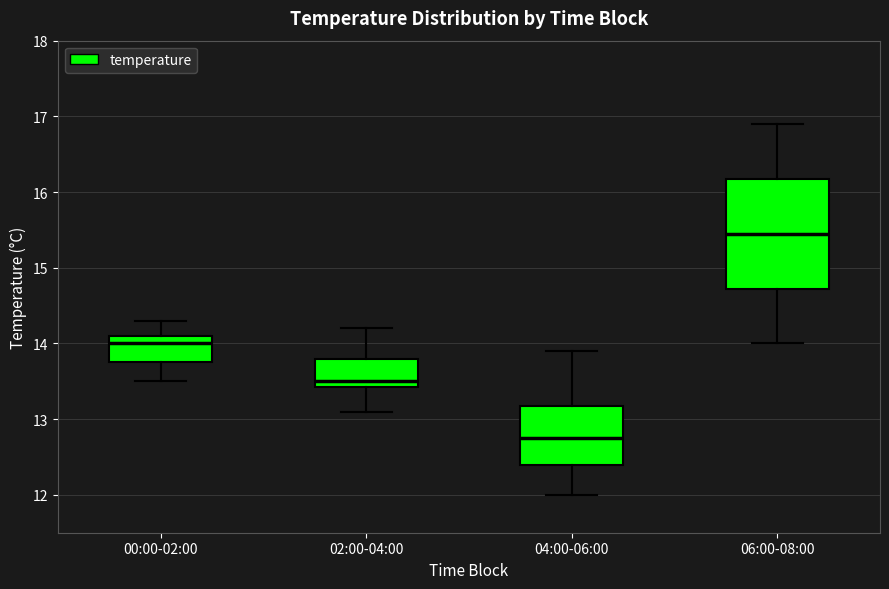

Comparing the boxes themselves (not the whiskers), which one is the tallest?

06:00-08:00